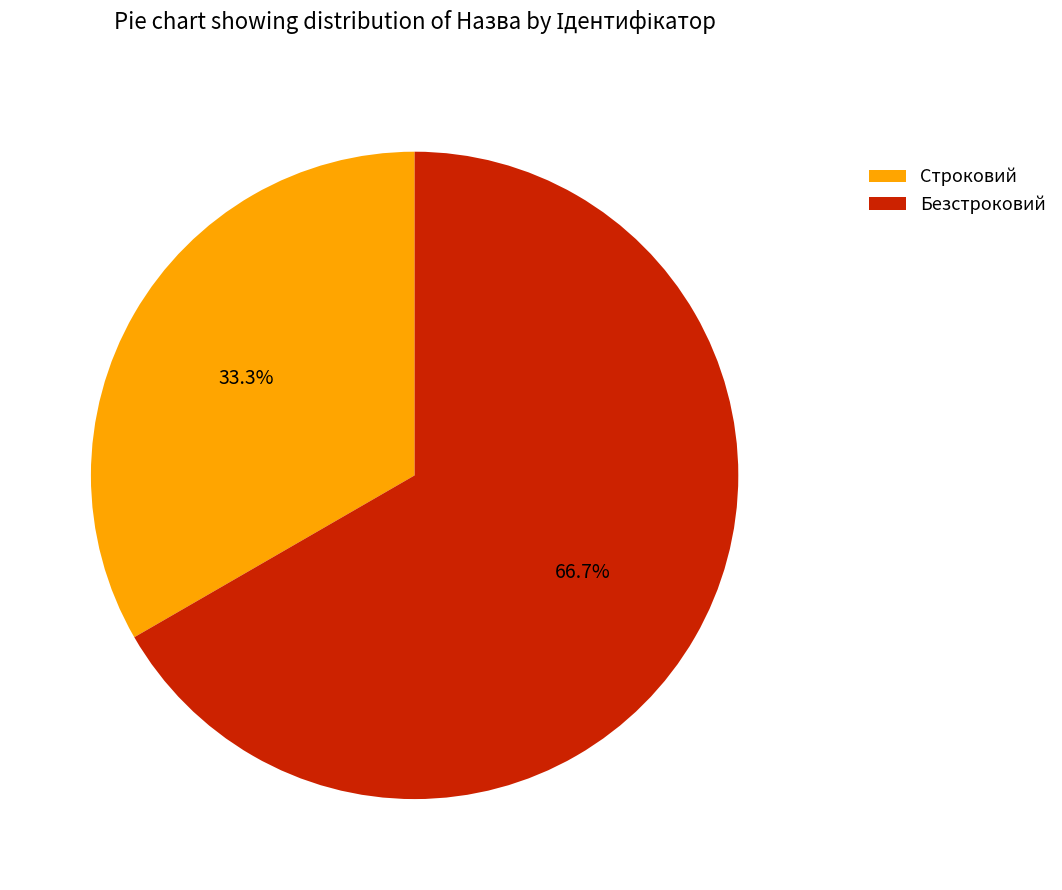

How many segments does this pie chart have?

2